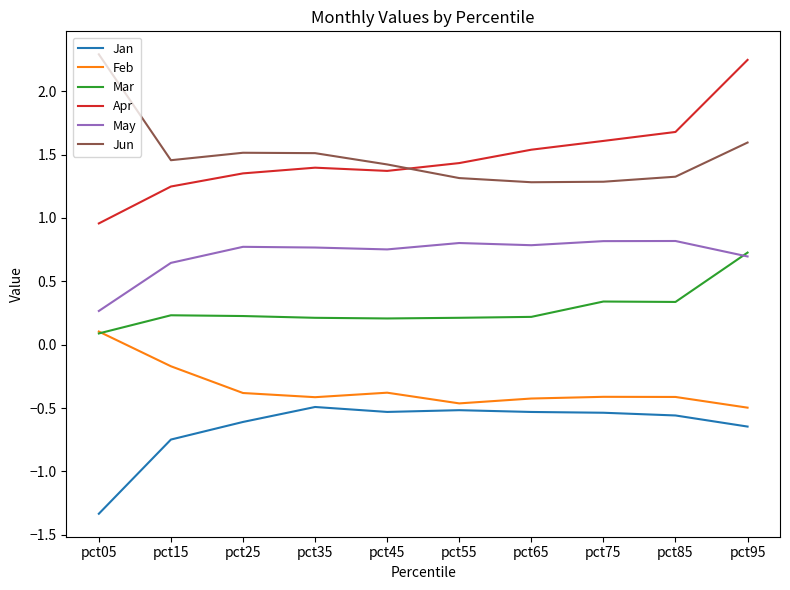

At how many categories does at least one series exceed 0?

10